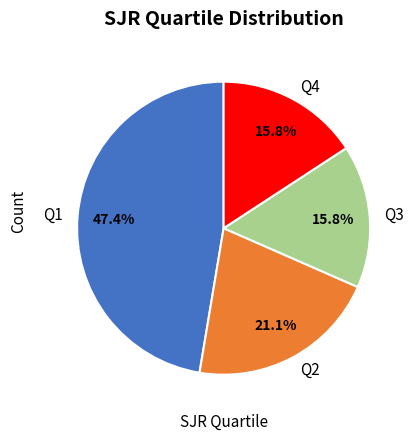

Is there any slice that represents more than half of the pie?

No